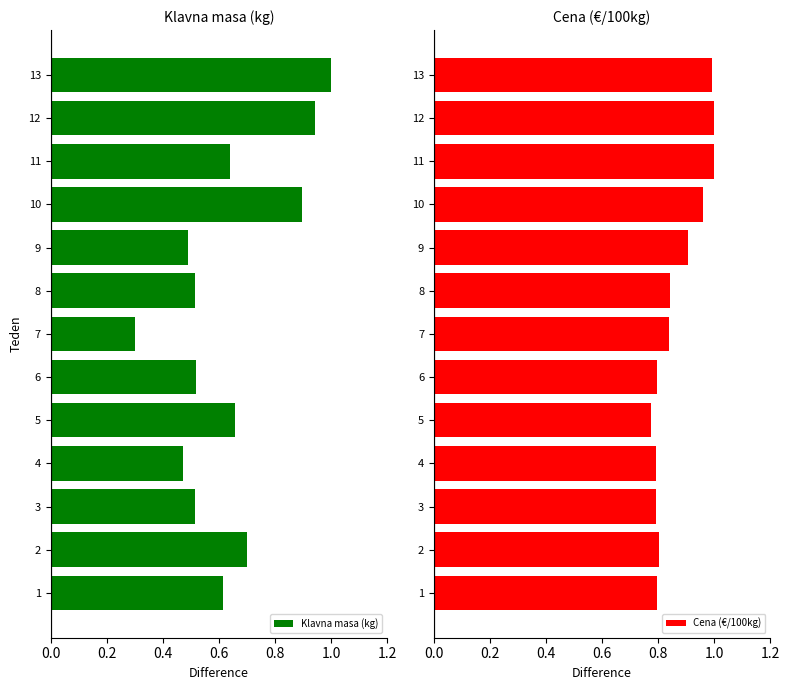

The value of Klavna masa (kg) at 2 is 0.7. True or false?

True